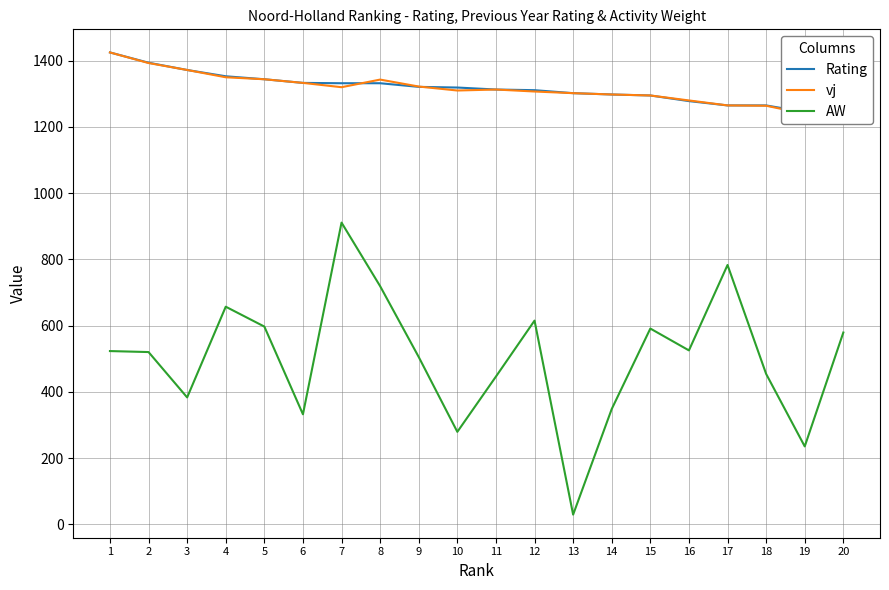

At which label is AW closest to 470?

18